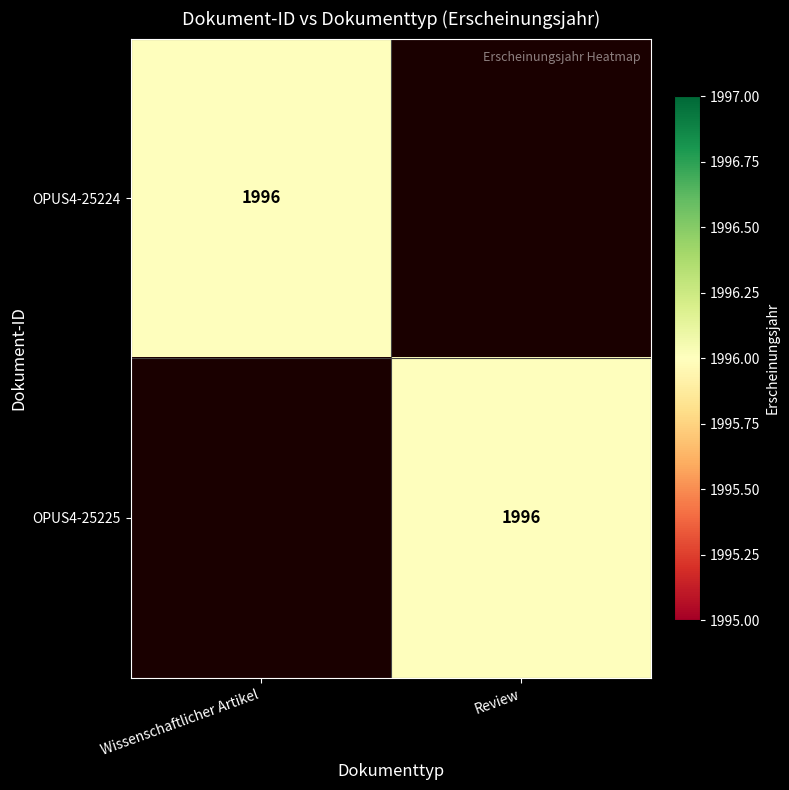

The OPUS4-25225 series shows 541 at Review. True or false?

False